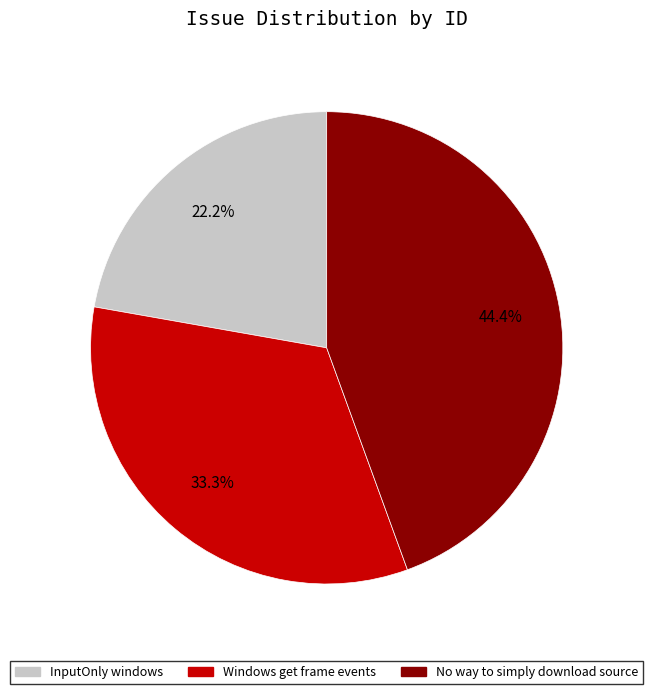

Approximately how many times larger is the value at No way to simply download source compared to Windows get frame events?

1.3